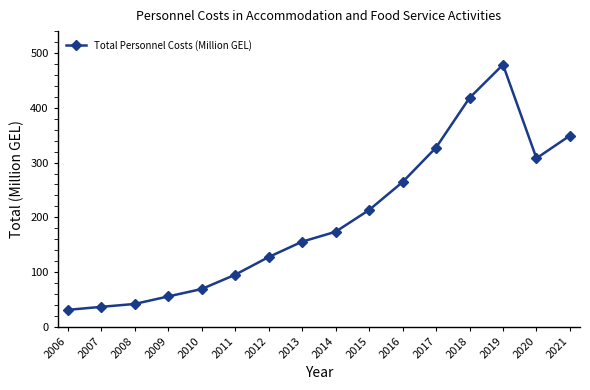

True or false: there are more than 0 points higher than both neighbors.

True